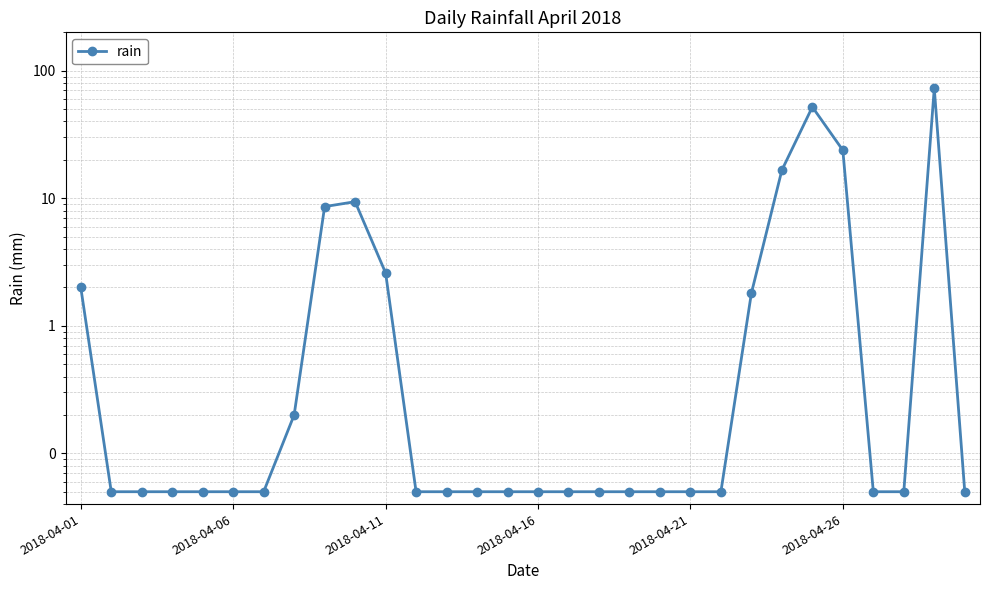

What is the sum of all values?

190.8